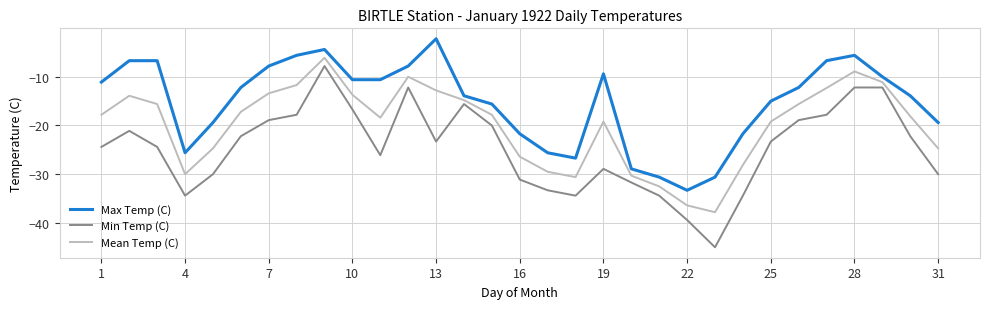

Which series has the largest total across all categories?

Max Temp (C)